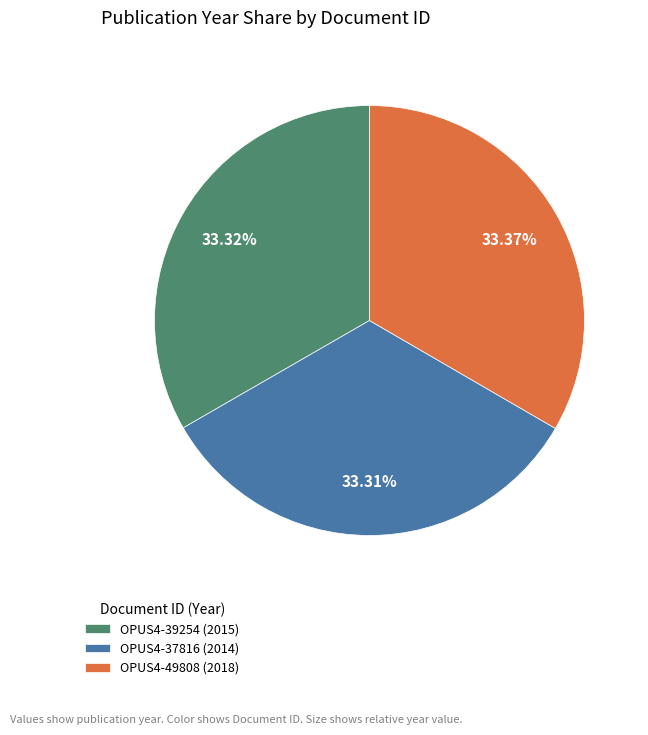

Is OPUS4-49808 the majority of the pie?

No